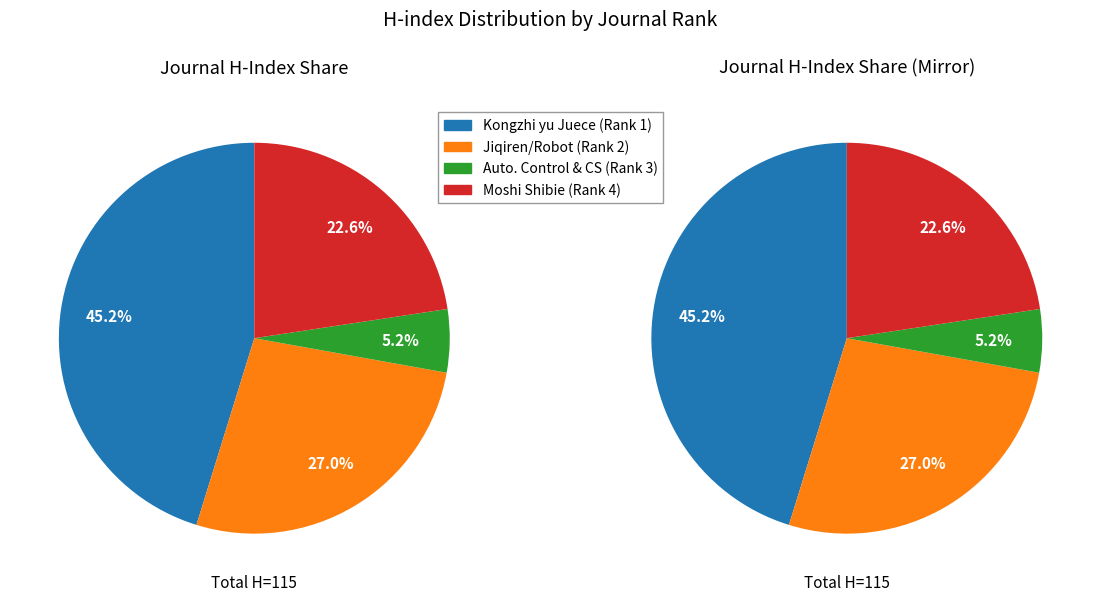

The Kongzhi yu Juece/Control and Decision slice represents 45% of the pie. True or false?

True